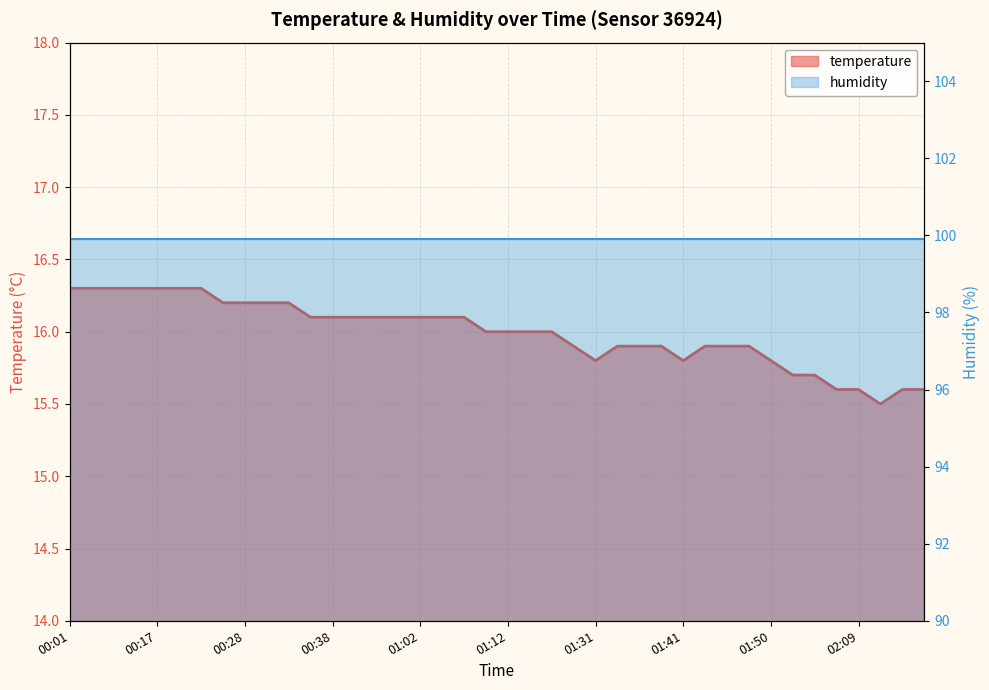

Reading right to left, what are all the values shown in this chart?

02:17=15.6	02:14=15.6	02:12=15.5	02:09=15.6	02:07=15.6	02:04=15.7	01:53=15.7	01:50=15.8	01:48=15.9	01:45=15.9	01:43=15.9	01:41=15.8	01:38=15.9	01:36=15.9	01:33=15.9	01:31=15.8	01:28=15.9	01:17=16.0	01:15=16.0	01:12=16.0	01:09=16.0	01:07=16.1	01:04=16.1	01:02=16.1	00:46=16.1	00:43=16.1	00:41=16.1	00:38=16.1	00:35=16.1	00:33=16.2	00:30=16.2	00:28=16.2	00:25=16.2	00:23=16.3	00:20=16.3	00:17=16.3	00:14=16.3	00:11=16.3	00:09=16.3	00:01=16.3